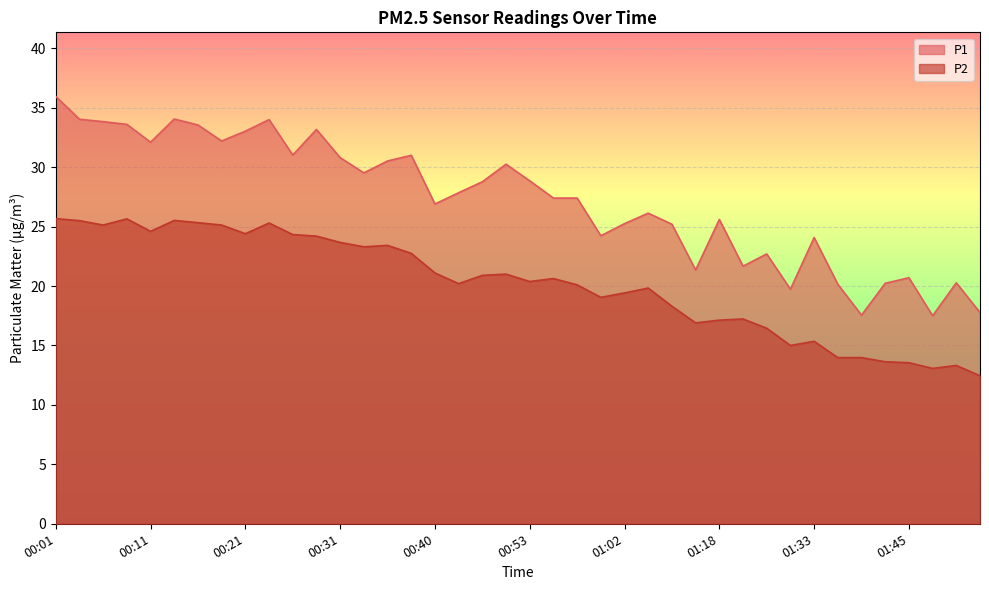

What is the value of the P1 point at the 5th from the left?

32.1